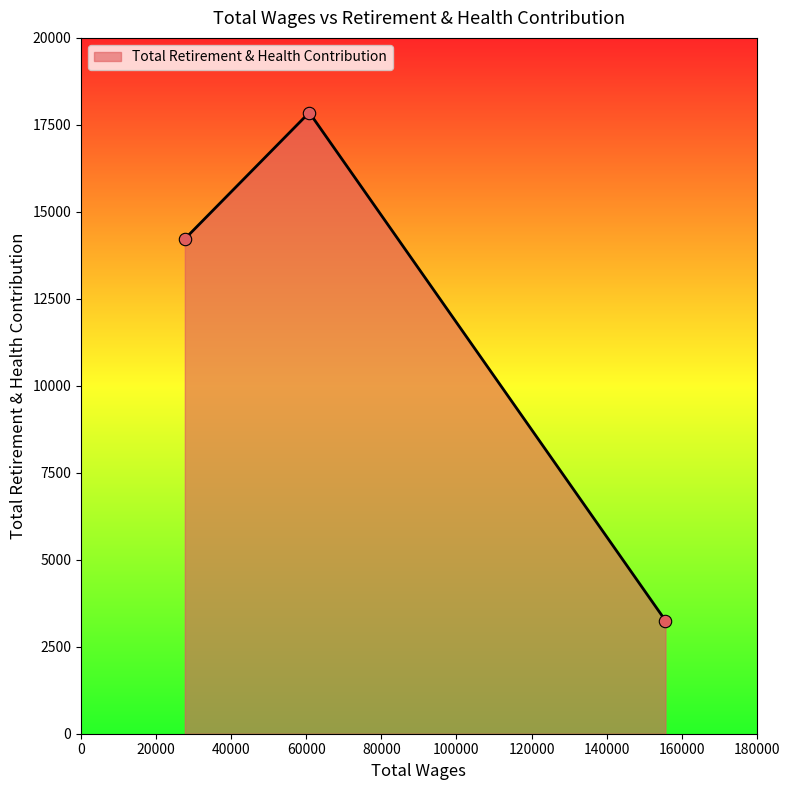

What is the difference between the maximum and minimum values?

14603